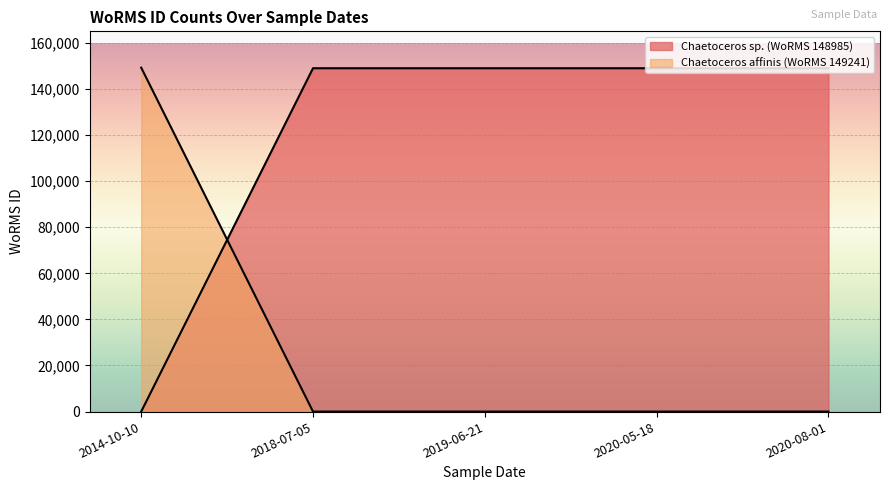

How many lines are shown in the chart?

2